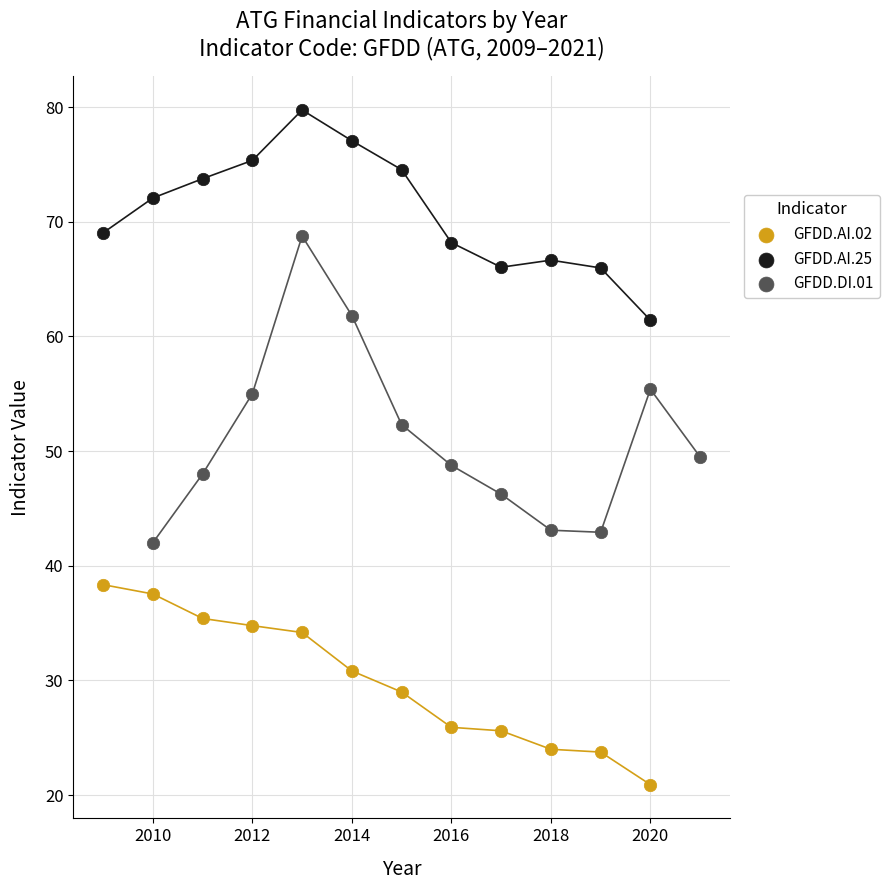

What are all the series names shown in the legend?

GFDD.AI.02, GFDD.AI.25, GFDD.DI.01